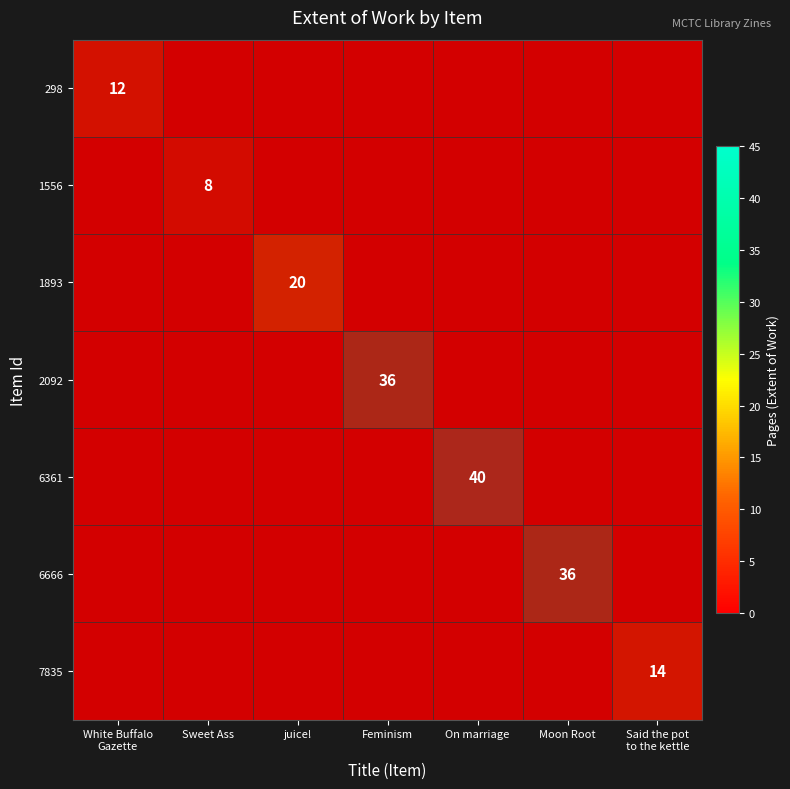

Where is 6666 nearest to the value 0?

Moon Root